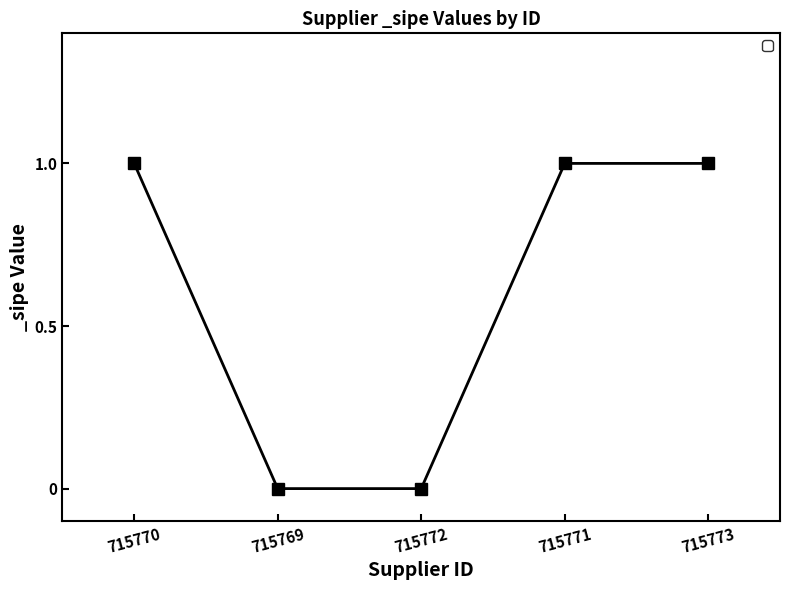

True or false: there are more than 1 points higher than both neighbors.

False